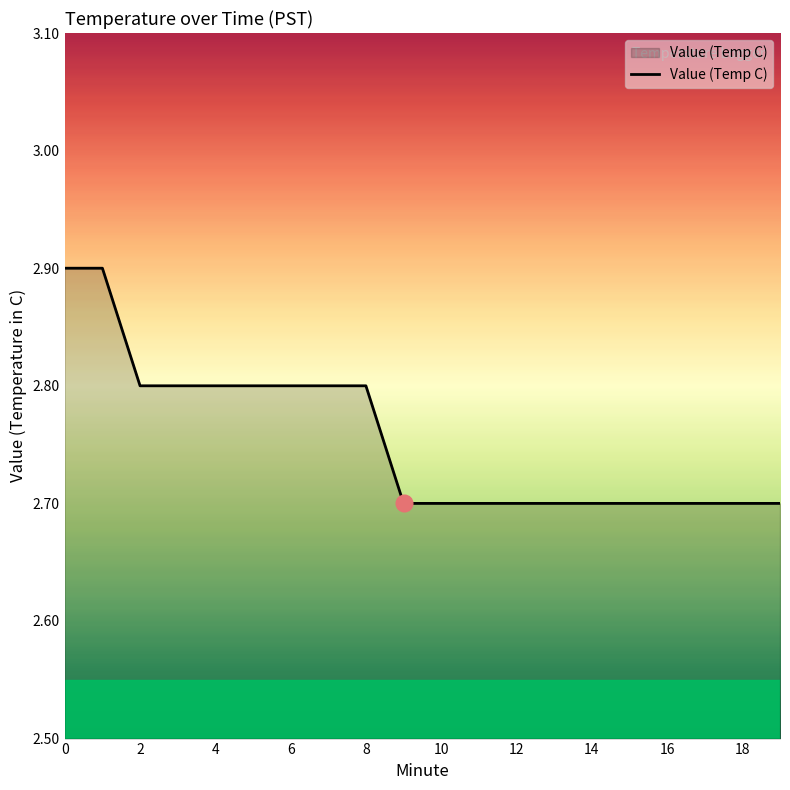

What is the minimum value shown in the chart?

2.7